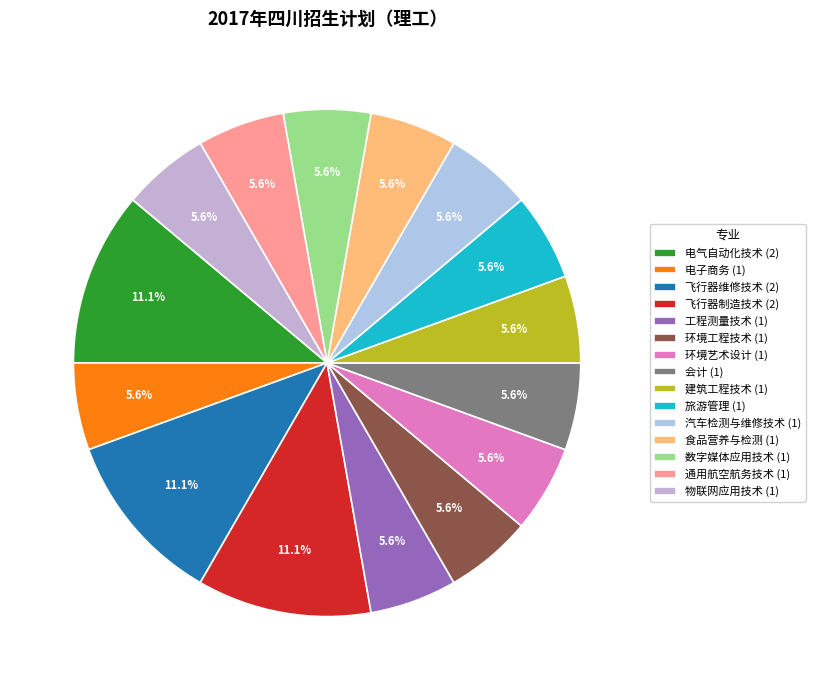

True or false: 环境工程技术 accounts for 6% of the total.

True